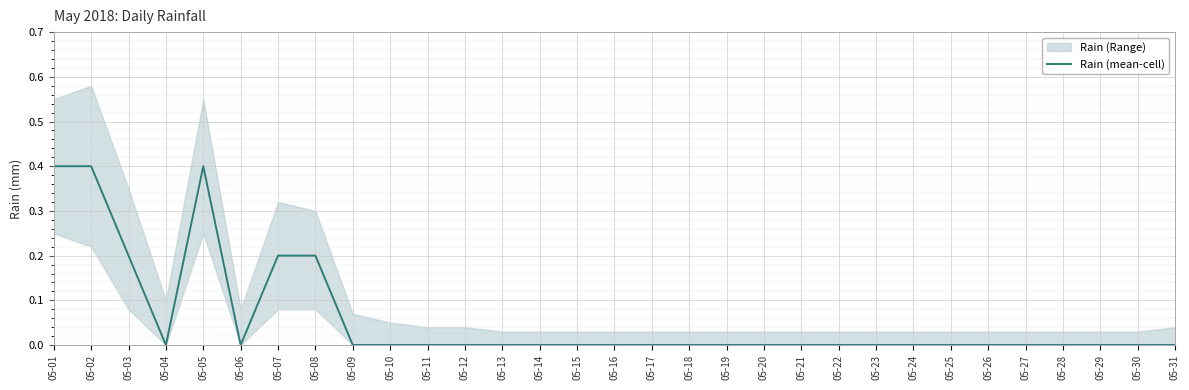

How many points are lower than both their immediate neighbors (excluding endpoints)?

2